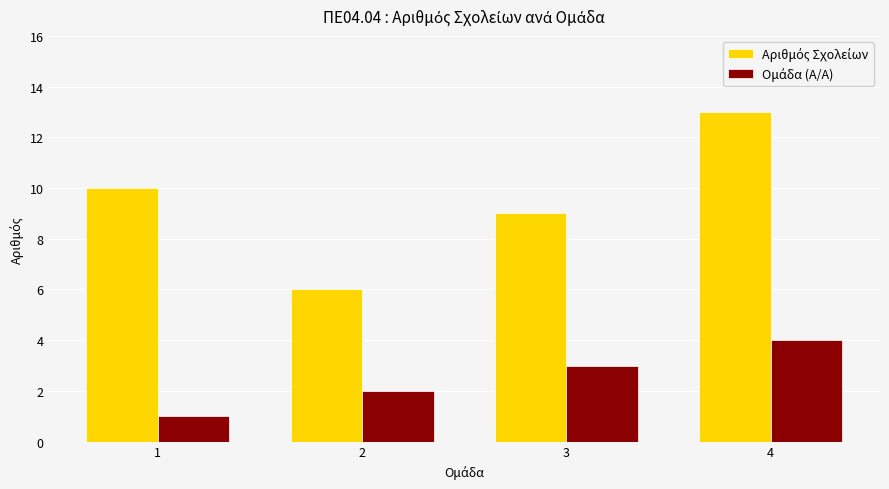

At how many categories does at least one series exceed 7?

3